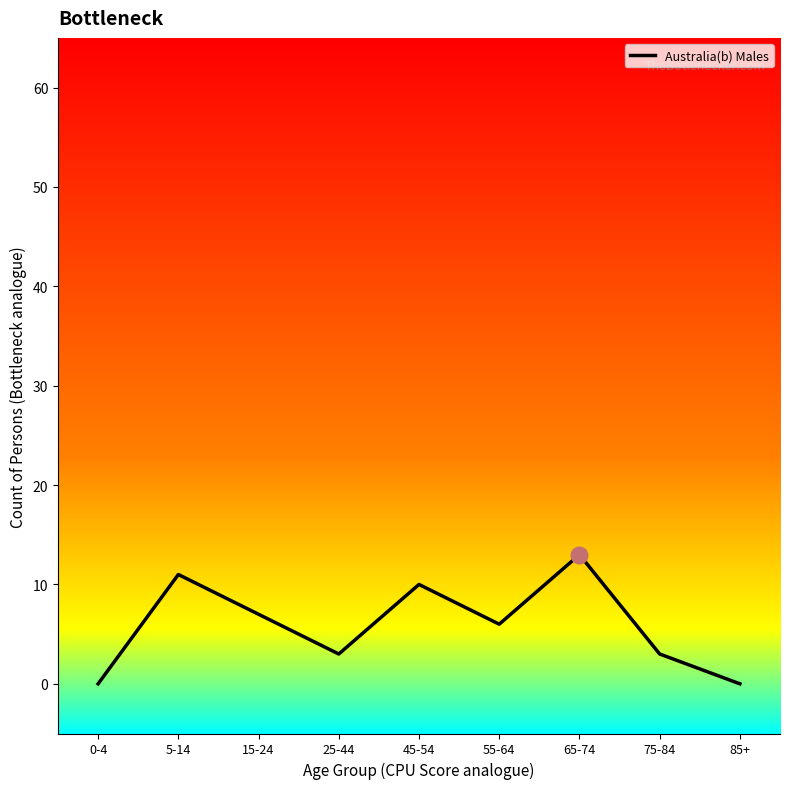

What is the greatest value displayed?

13